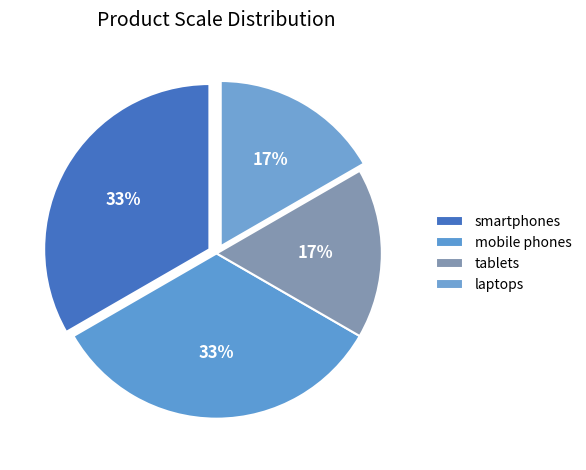

Approximately how many times larger is the value at laptops compared to tablets?

1.0